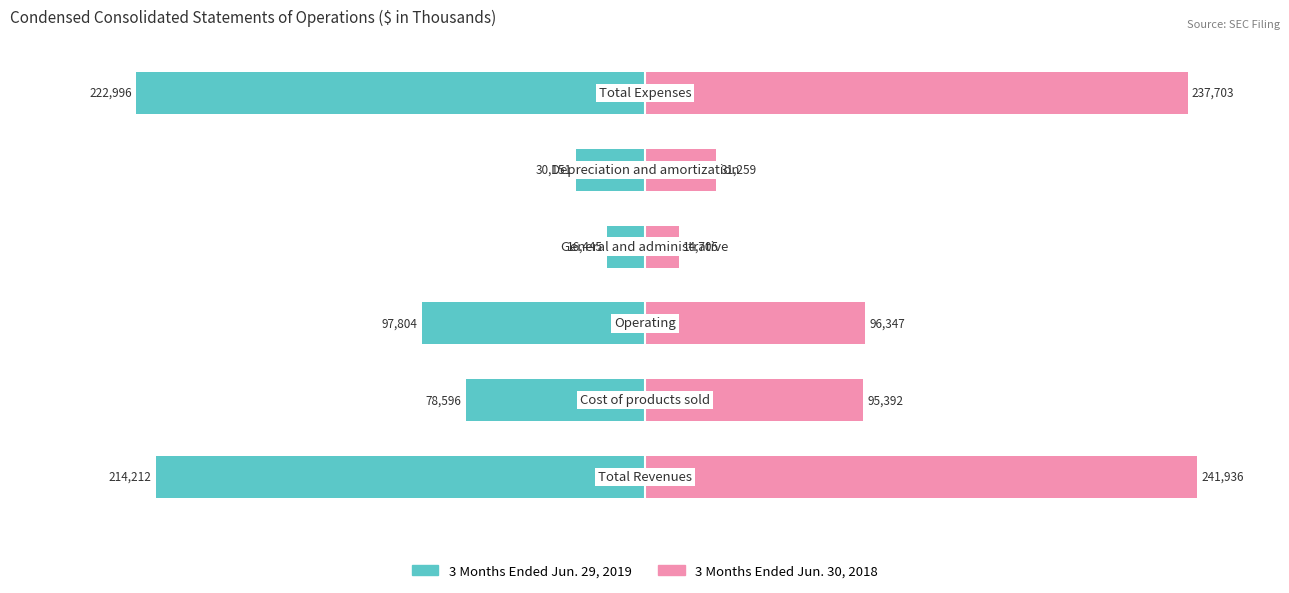

List the series in order of their peak value, highest first.

3 Months Ended Jun. 30, 2018, 3 Months Ended Jun. 29, 2019